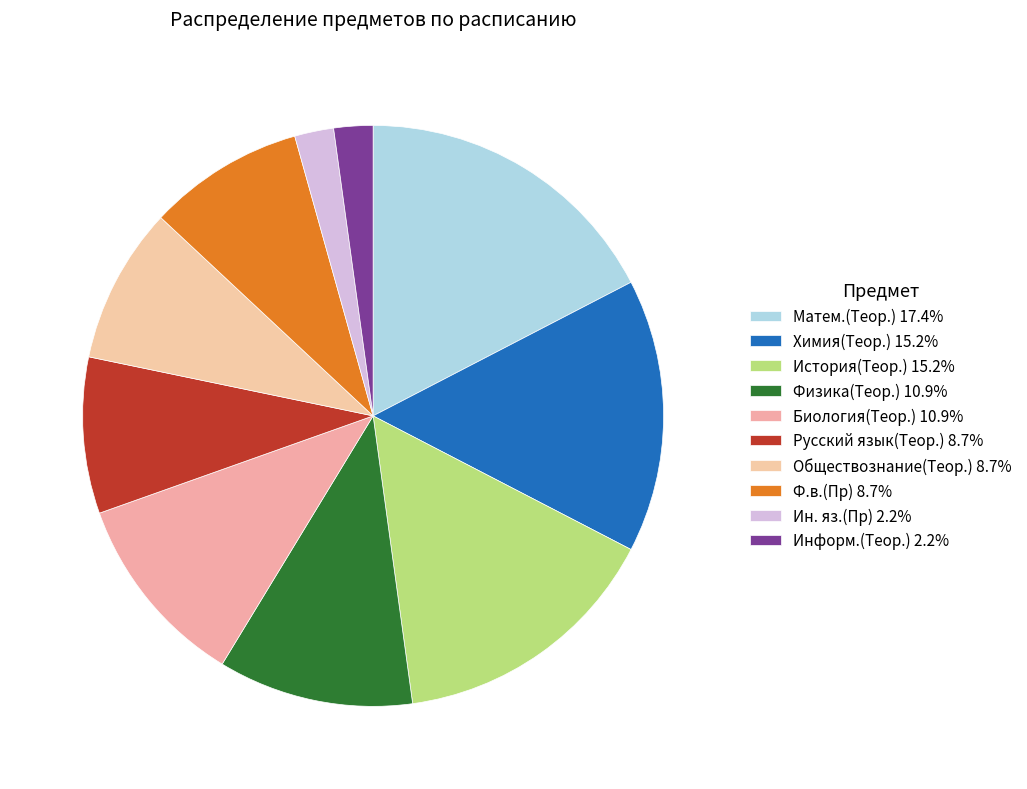

Count the number of slices in the pie.

10